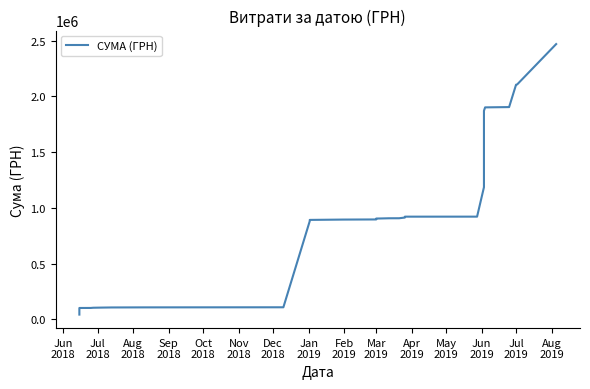

What is the maximum value shown in the chart?

2469909.3